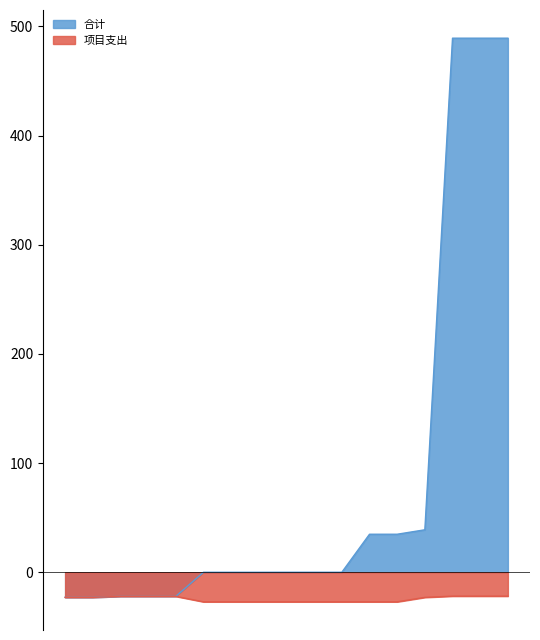

Which series has the largest range (max minus min)?

合计